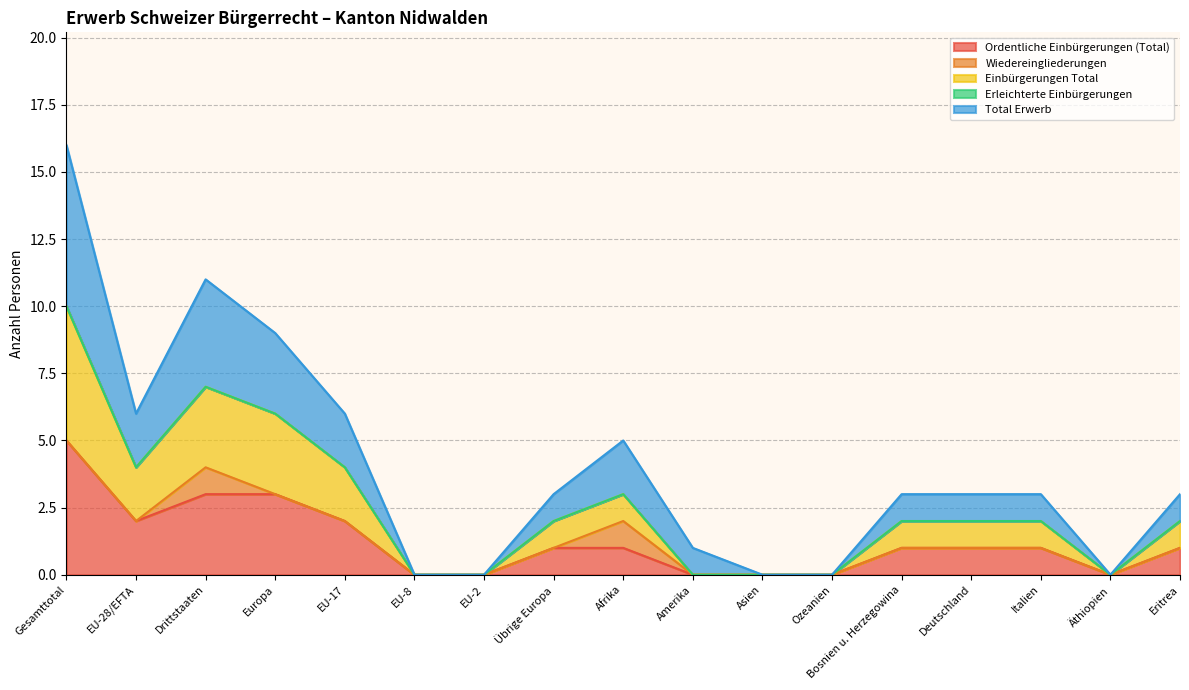

True or false: Total Erwerb and Ordentliche Einbürgerungen (Total) cross at least once.

False